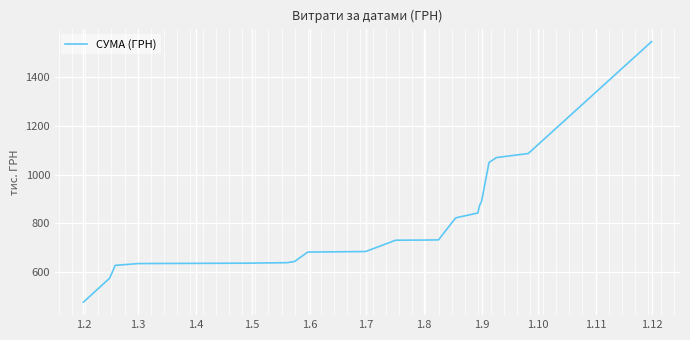

What is the smallest value displayed?

476.2